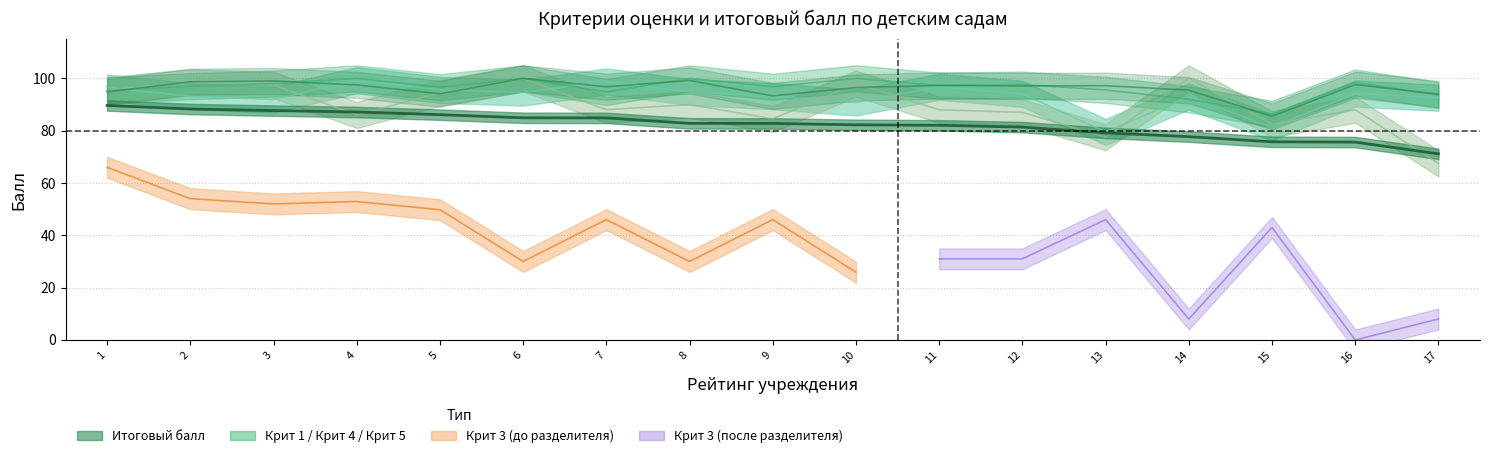

What is the value of the Крит 1 point at the 4th from the left?

99.3